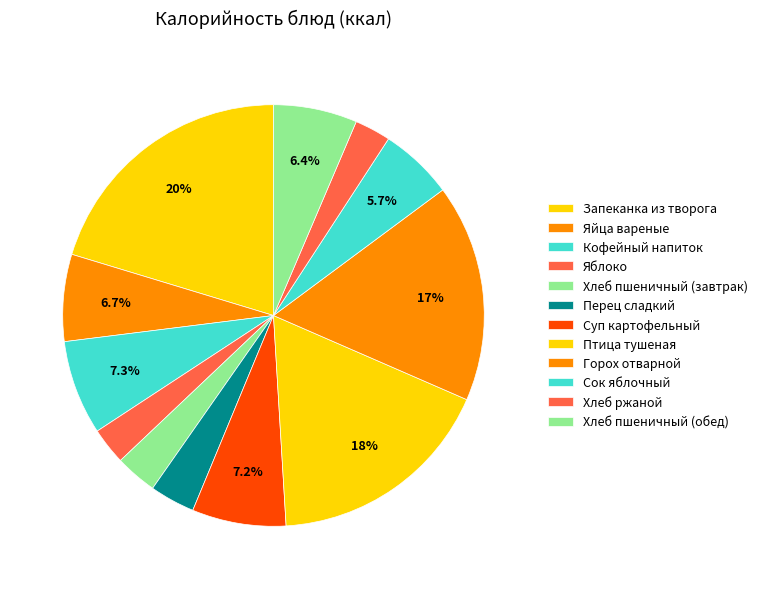

Is there any slice that represents more than half of the pie?

No